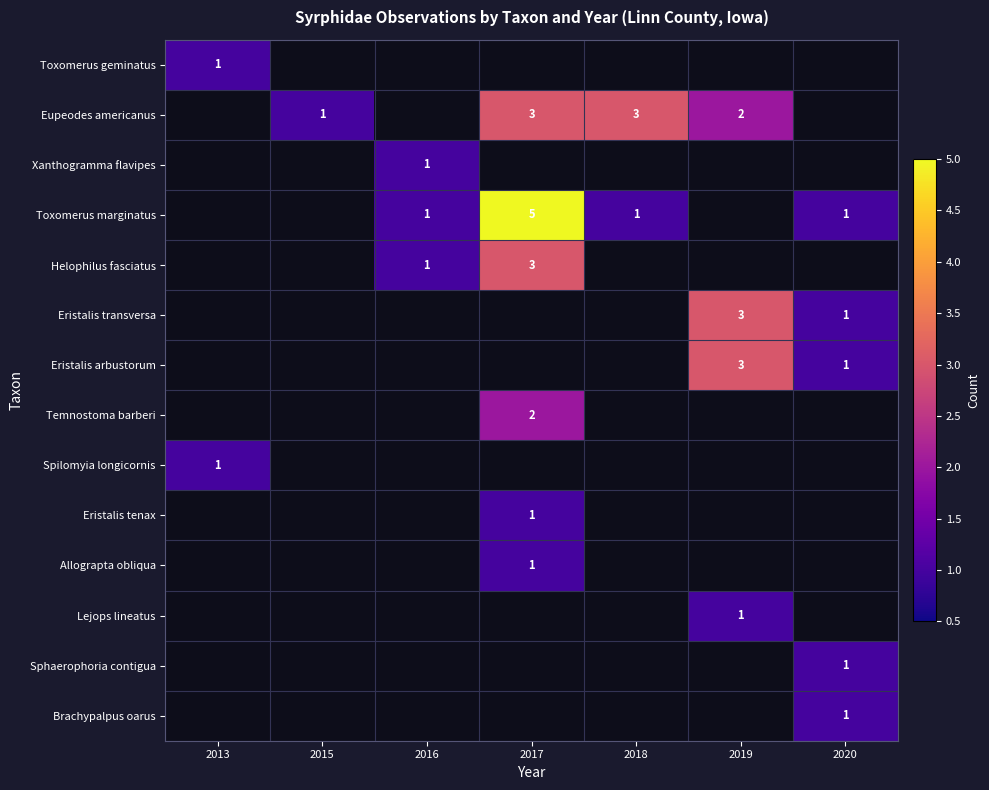

Which category has the highest value across all series?

2017